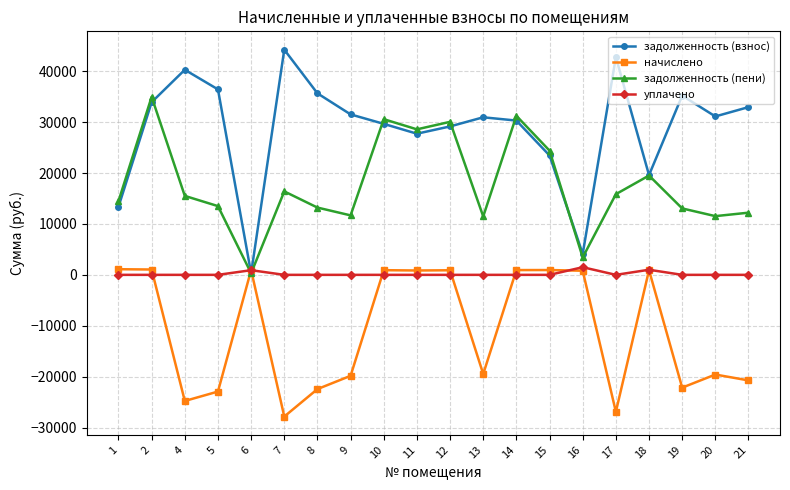

What is the greatest value displayed?

44230.4